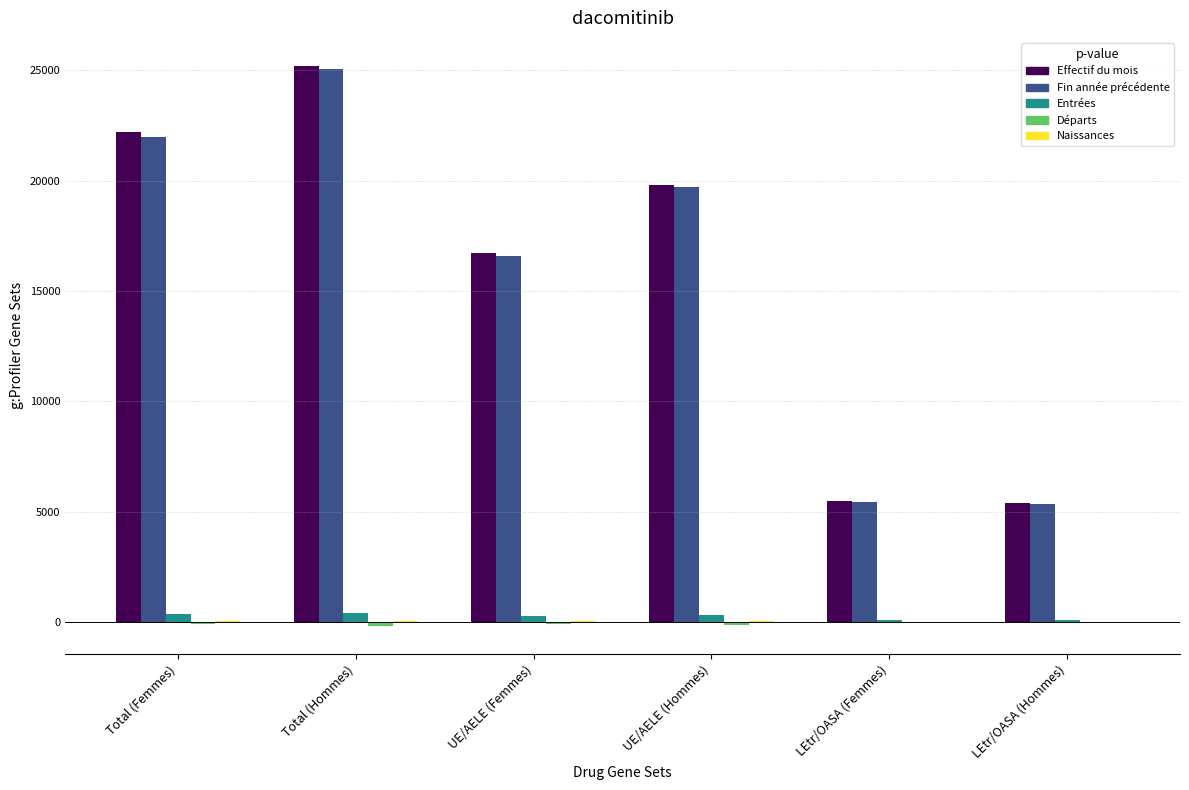

What is the highest value of the Fin année précédente series?

25046